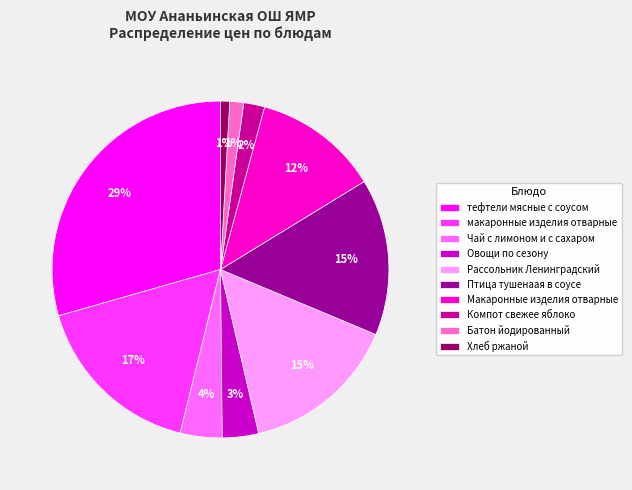

What percentage is the Рассольник Ленинградский slice, to the nearest percent?

15%